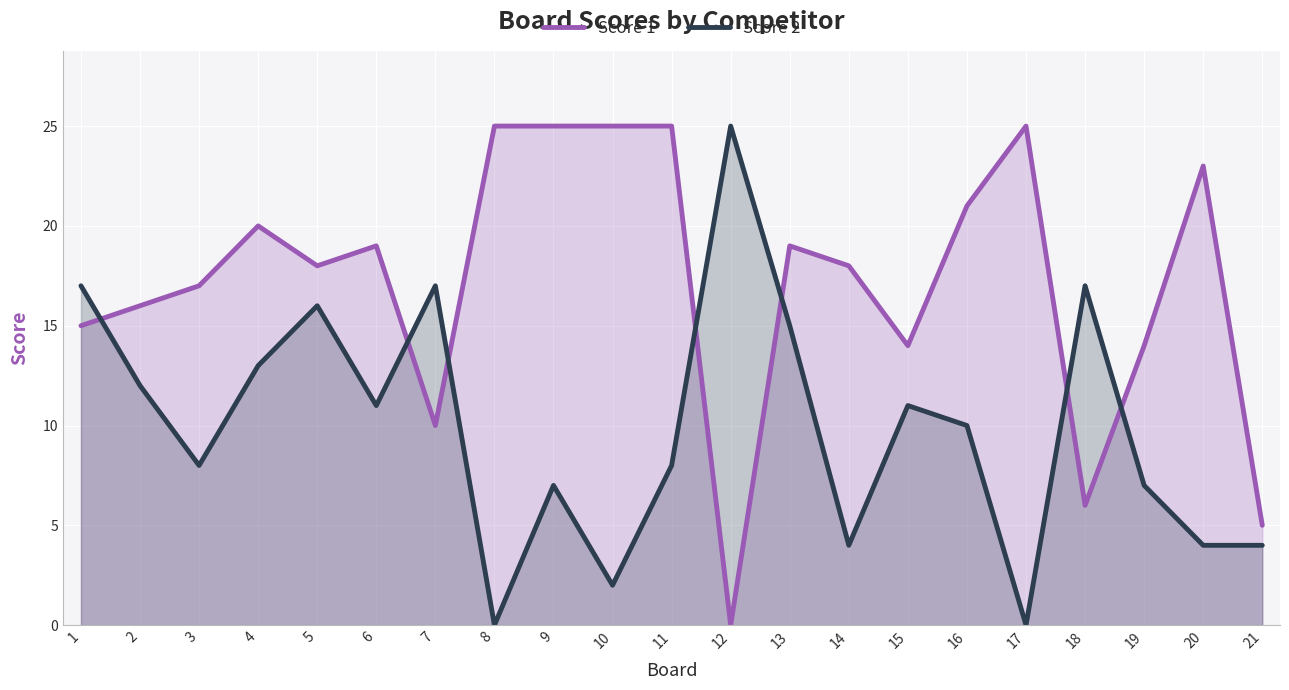

Is it true that Score 1 equals 16 at 2?

True